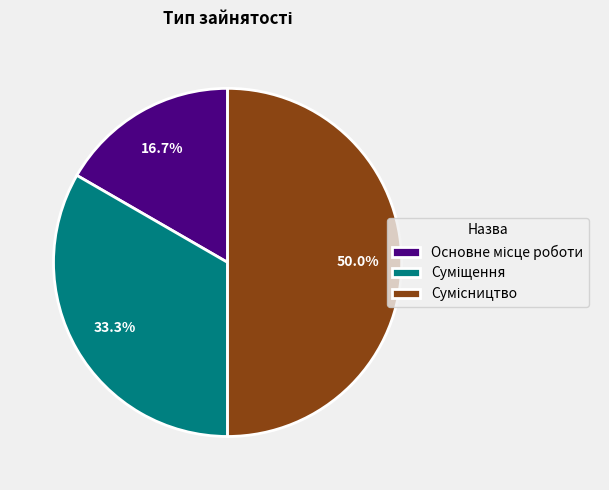

Count the number of slices in the pie.

3